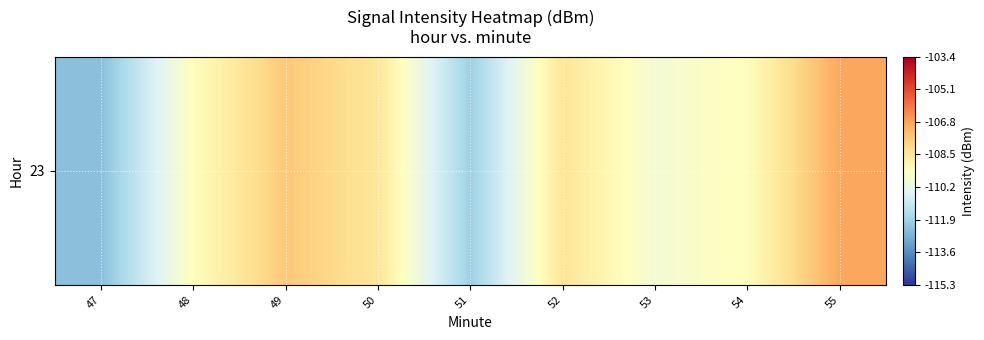

What is the approximate value at 47?

-112.4